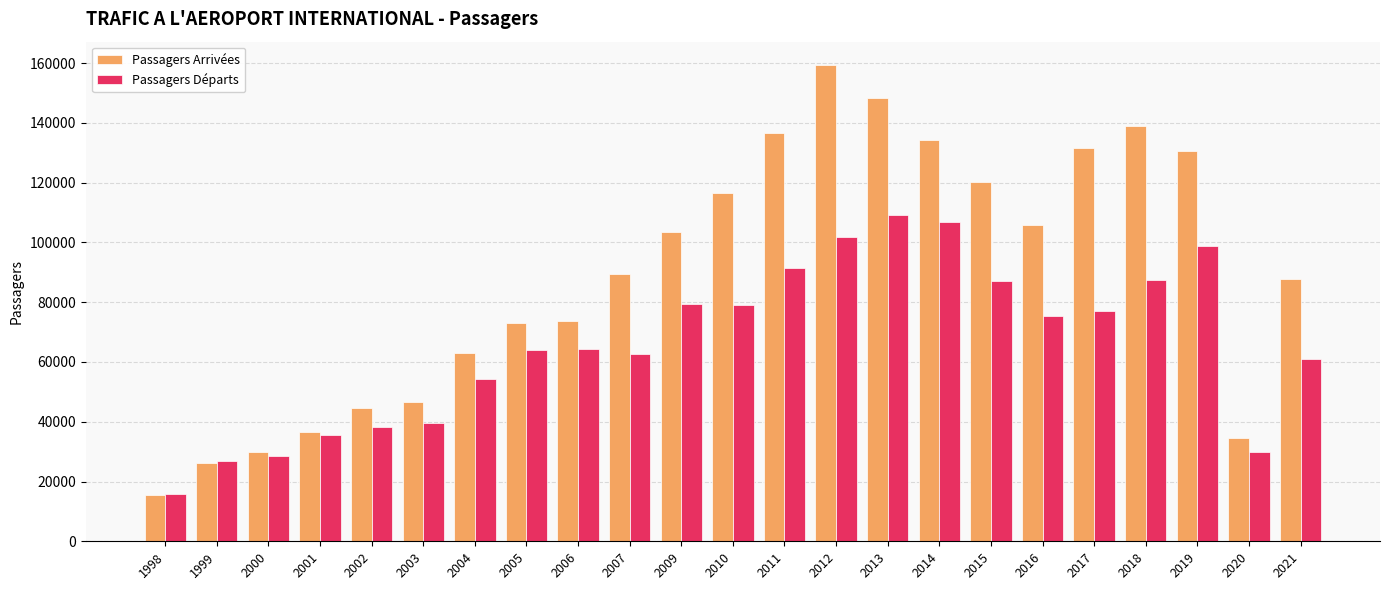

What is the spread (max minus min) of values at 2001?

1204